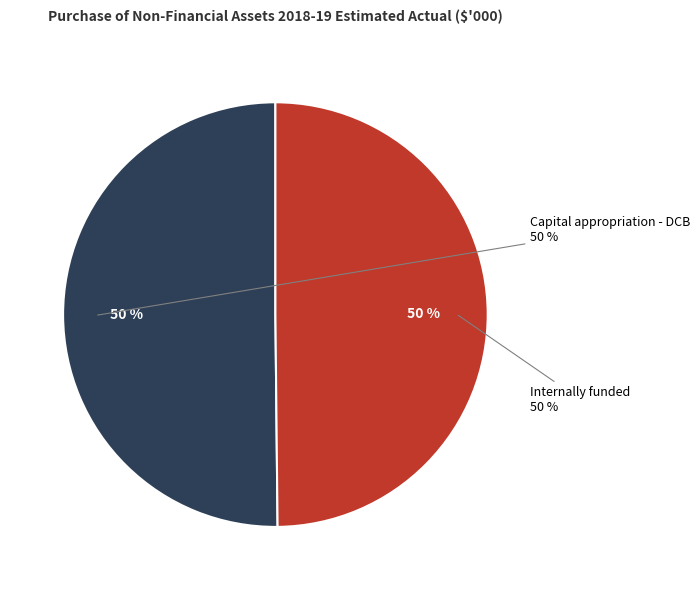

To the nearest percent, what is the combined percentage of Funded internally from departmental resources and Funded by capital appropriation - DCB?

100%